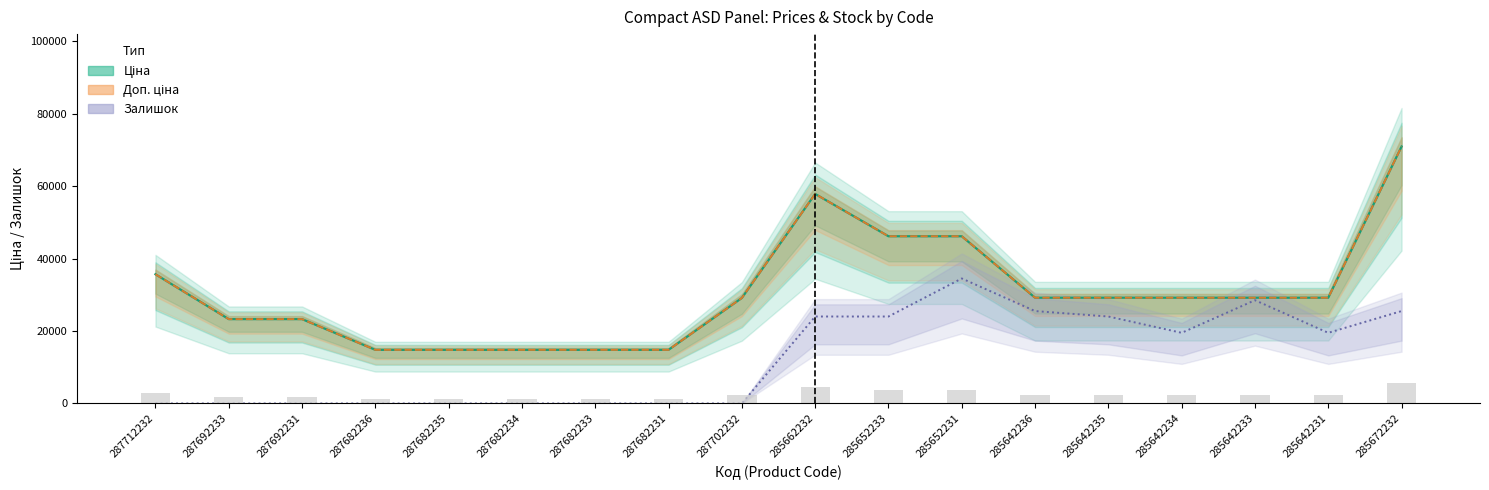

Rank the series by their maximum value, from lowest to highest.

Залишок, Ціна, Доп. ціна